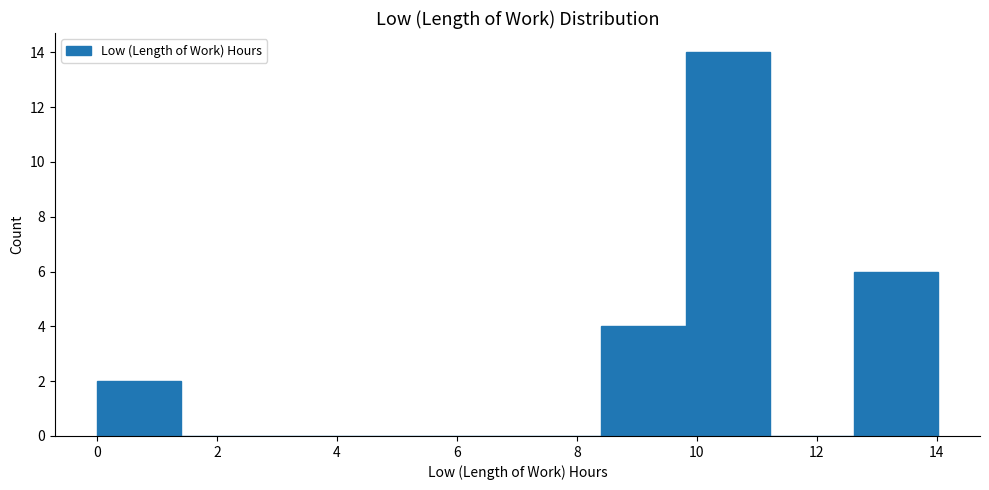

Which range on the x-axis has the tallest bar?

9.8 to 11.2